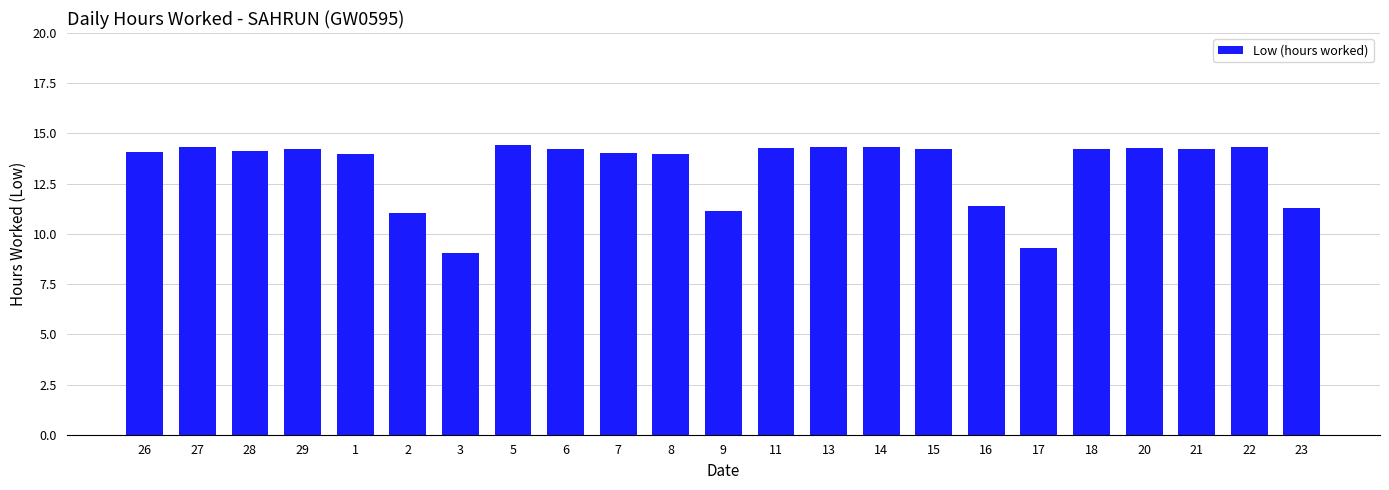

What is the sum of the values at 18 and 15?

28.5